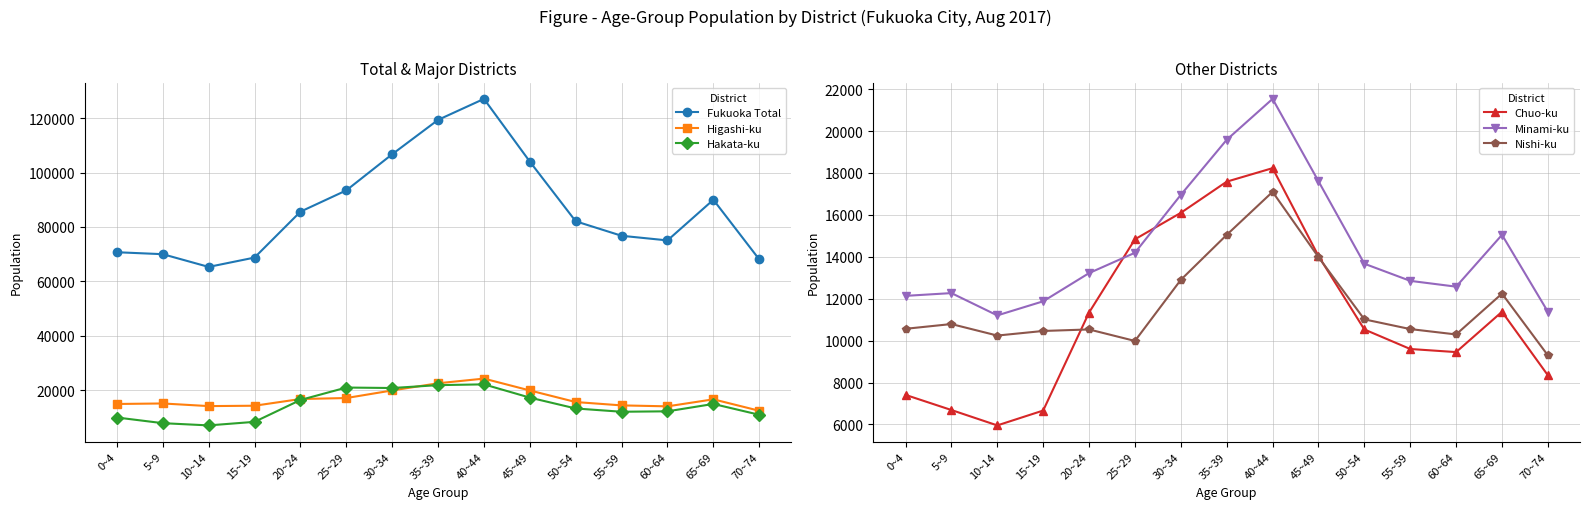

At which category does Chuo-ku reach its first local peak?

40~44